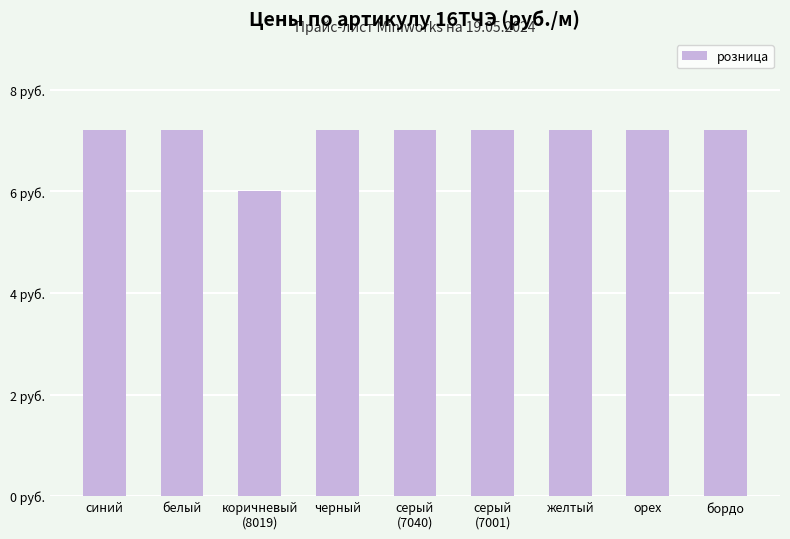

Are the bars horizontal?

No